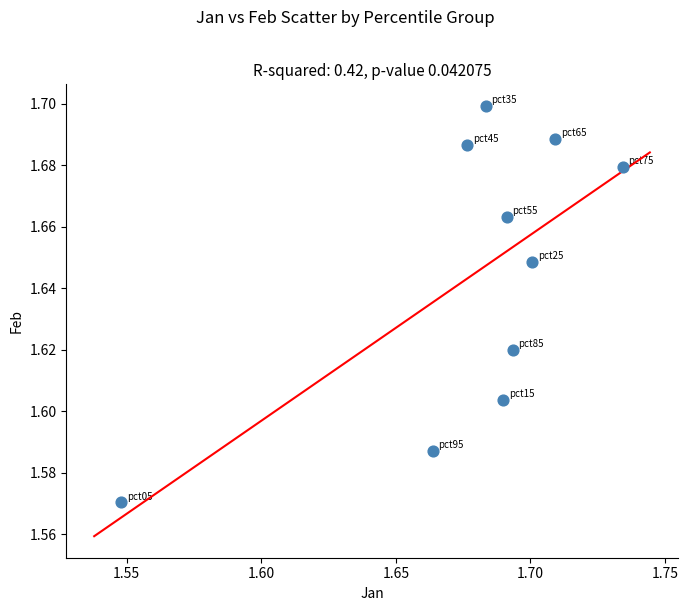

How many data points are displayed?

10